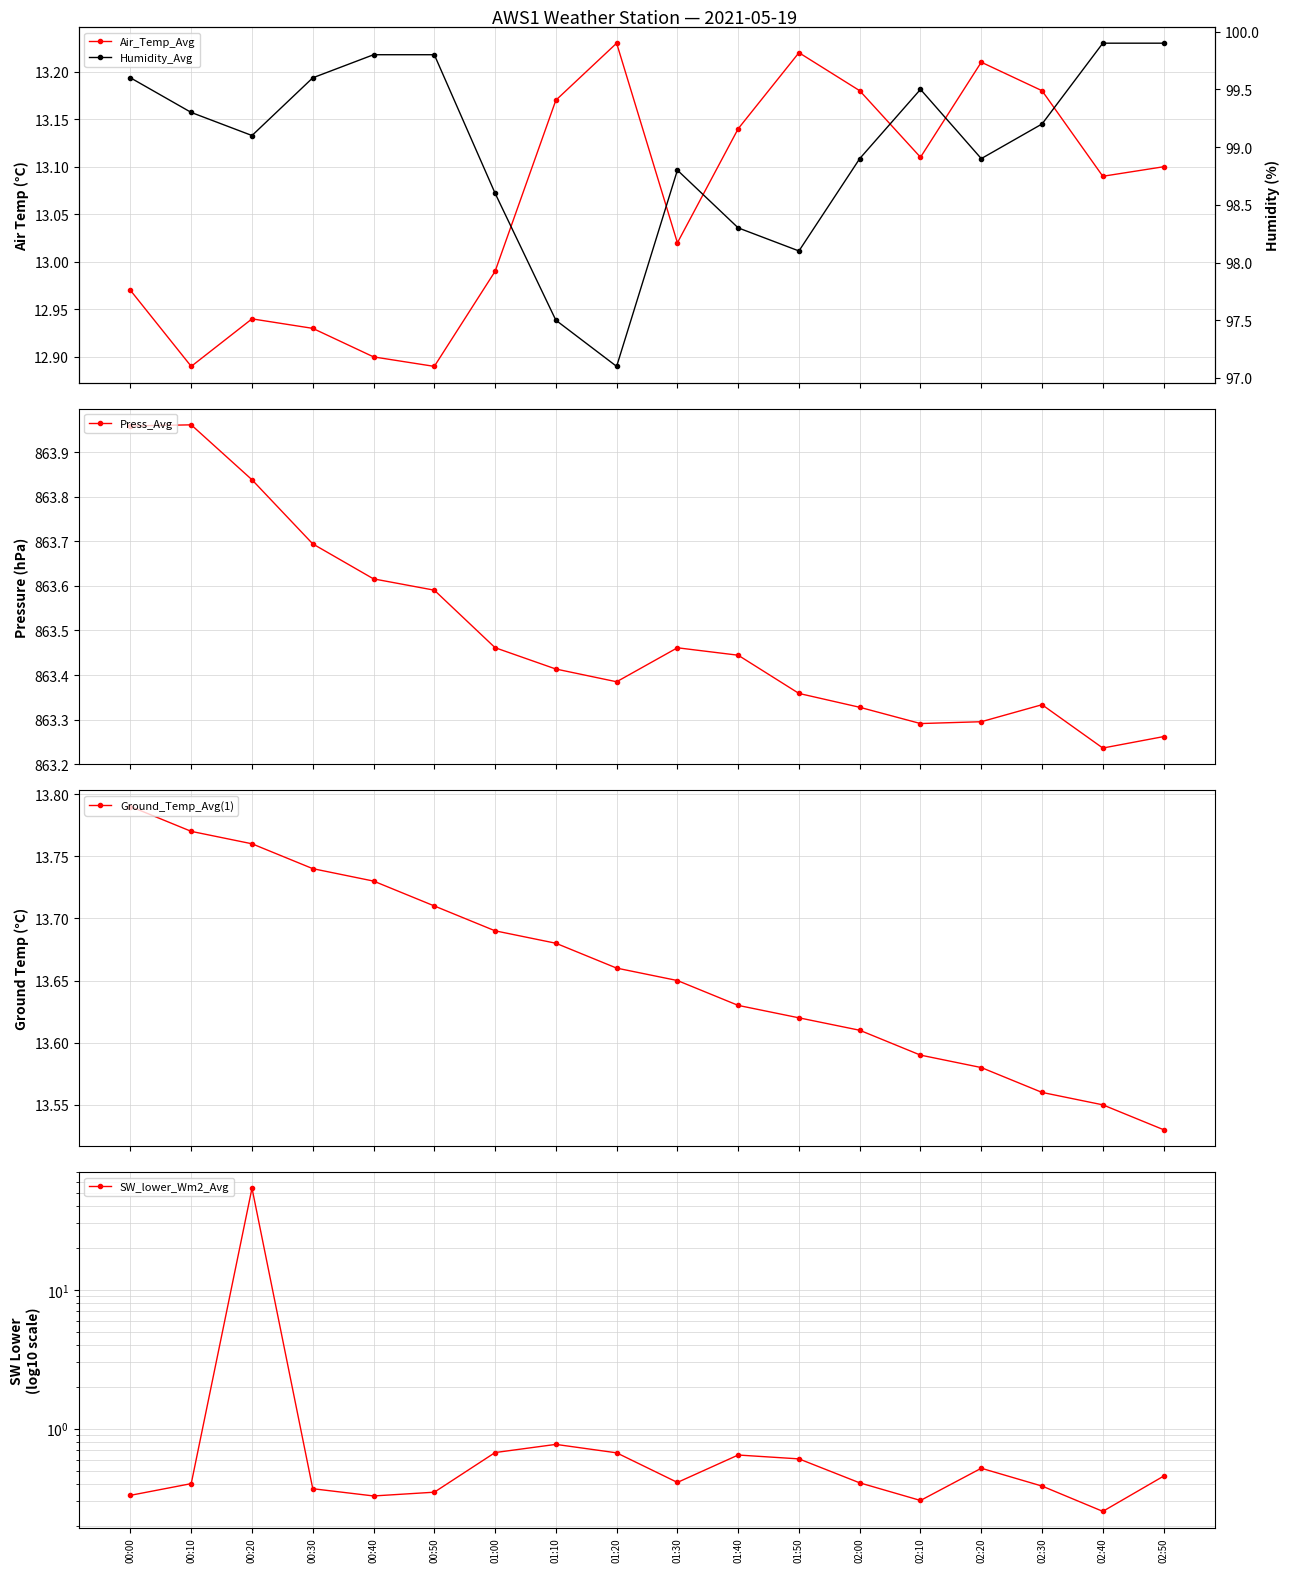

What is the value of the SW_lower_Wm2_Avg point at the 3rd from the left?

53.9